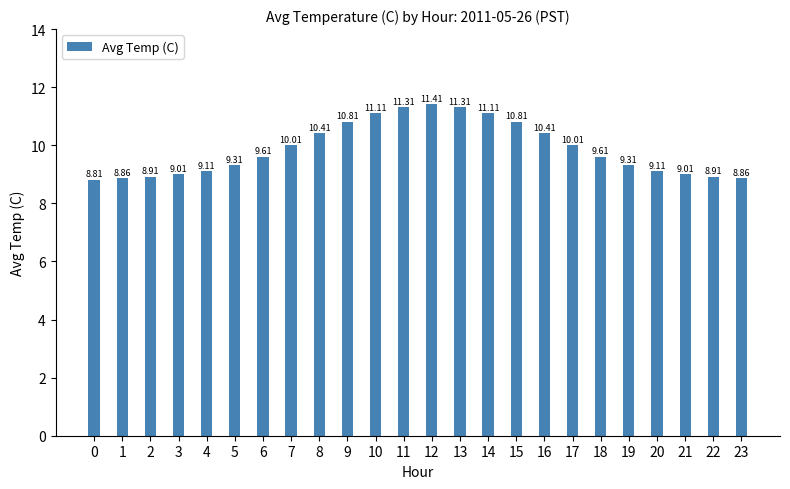

How many distinct data groups are displayed?

1